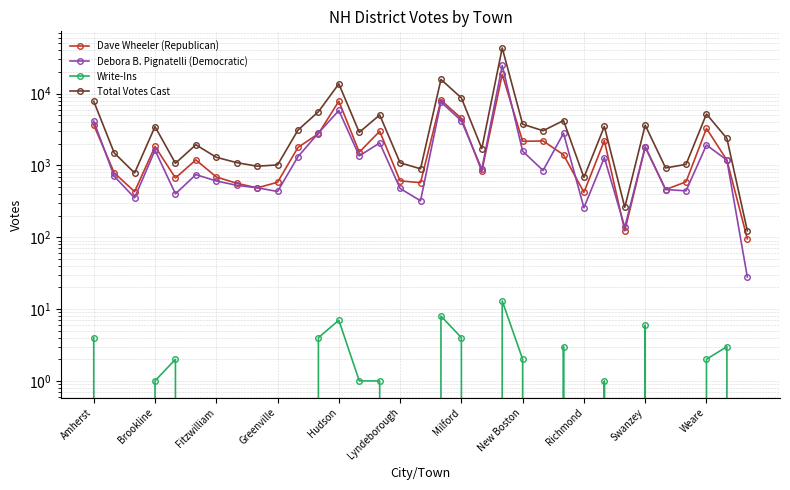

True or false: Total Votes Cast and Debora B. Pignatelli (Democratic) cross at least once.

False